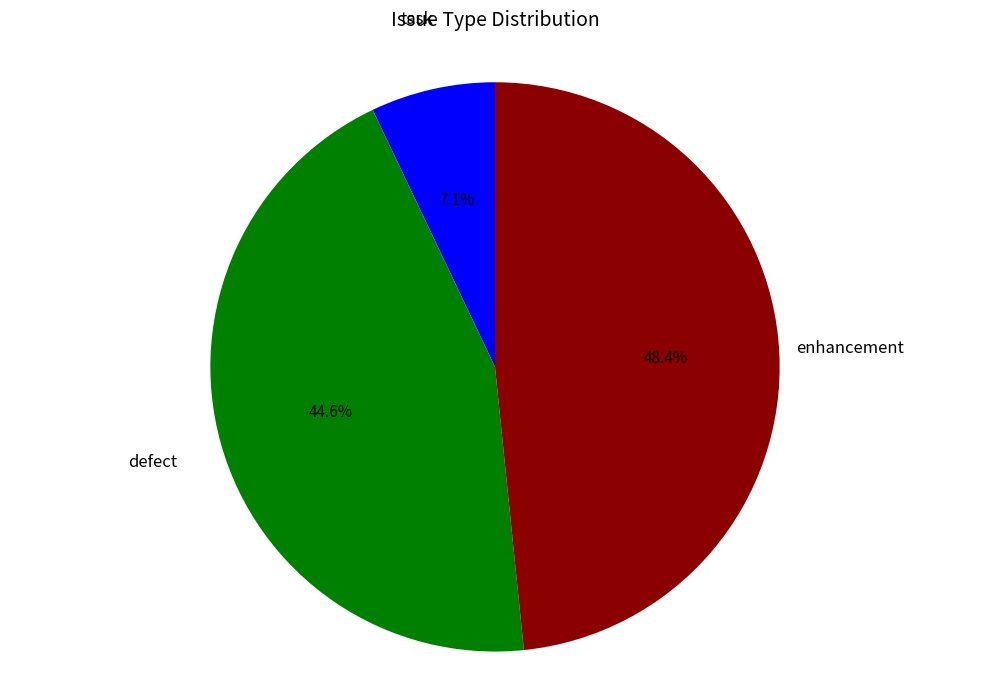

Is there a majority slice in this chart?

No